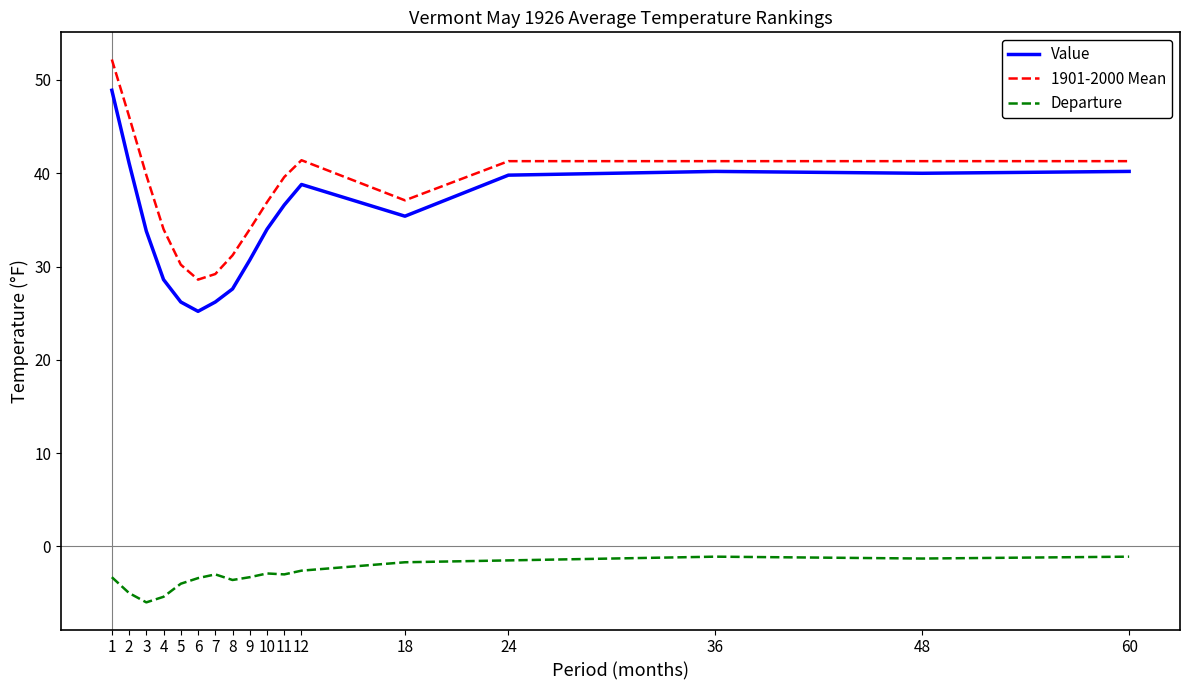

At how many categories does at least one series exceed 5?

17